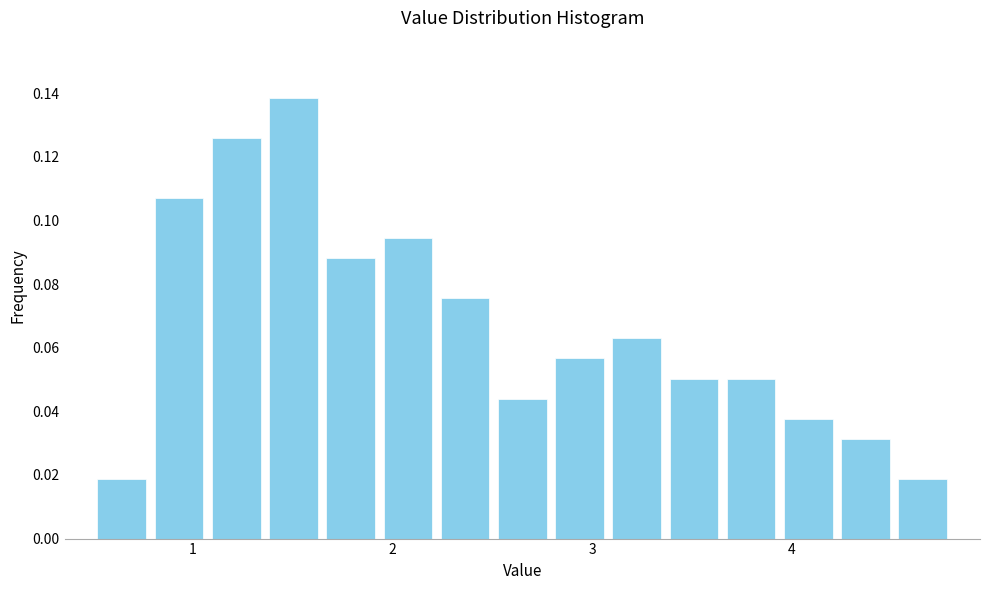

Around what value on the x-axis is the tallest bar? Give the approximate position of its centre, as read against the axis.

1.5